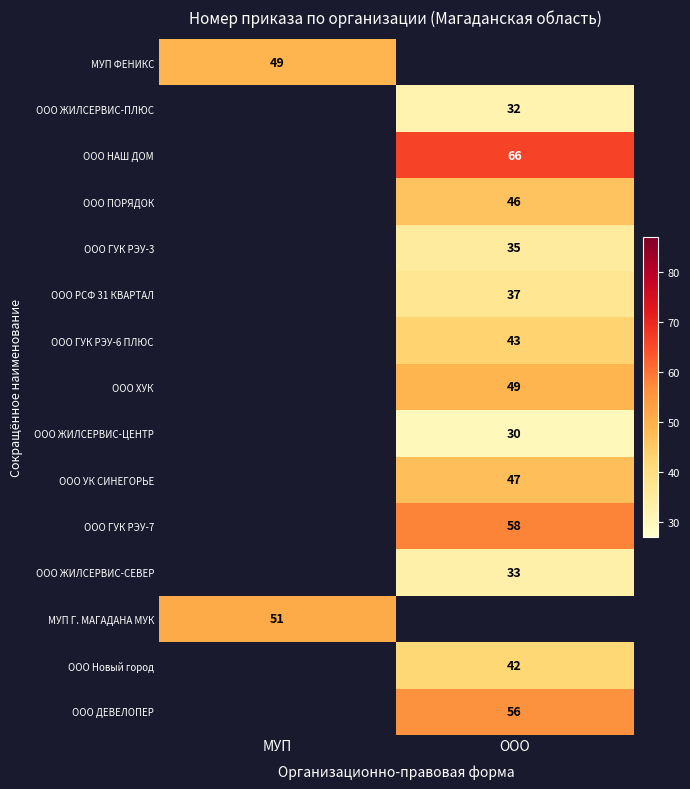

At how many categories does at least one series exceed 47?

2